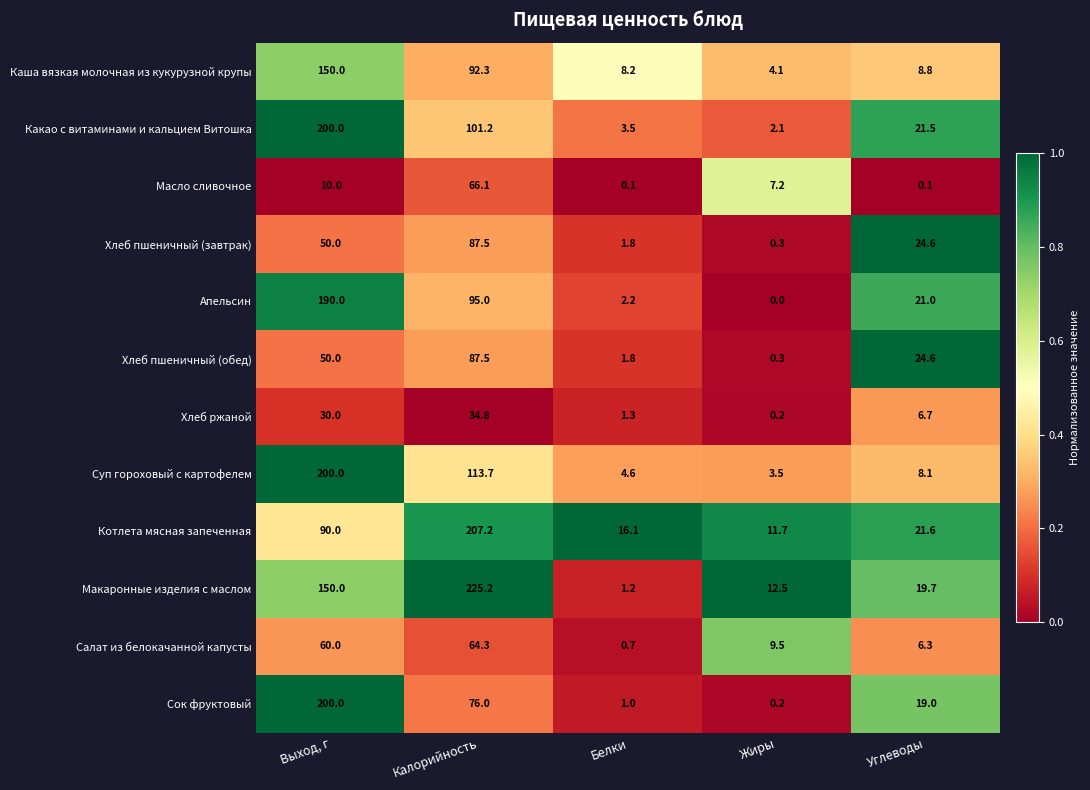

True or false: Котлета мясная запеченная has a value of 23.4 at Выход, г.

False